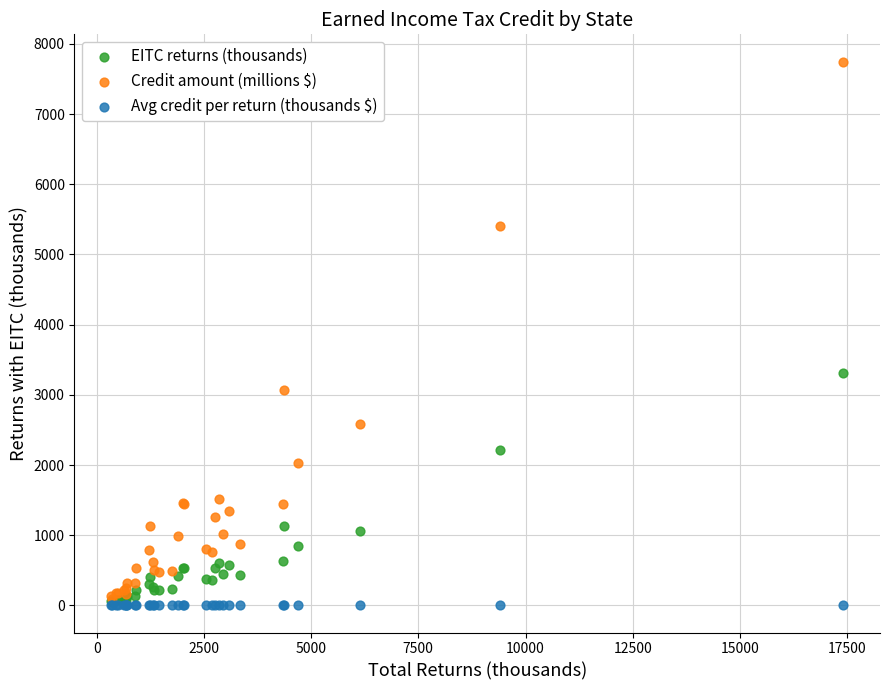

Across all series, what Y value is closest to 3875?

3312.6